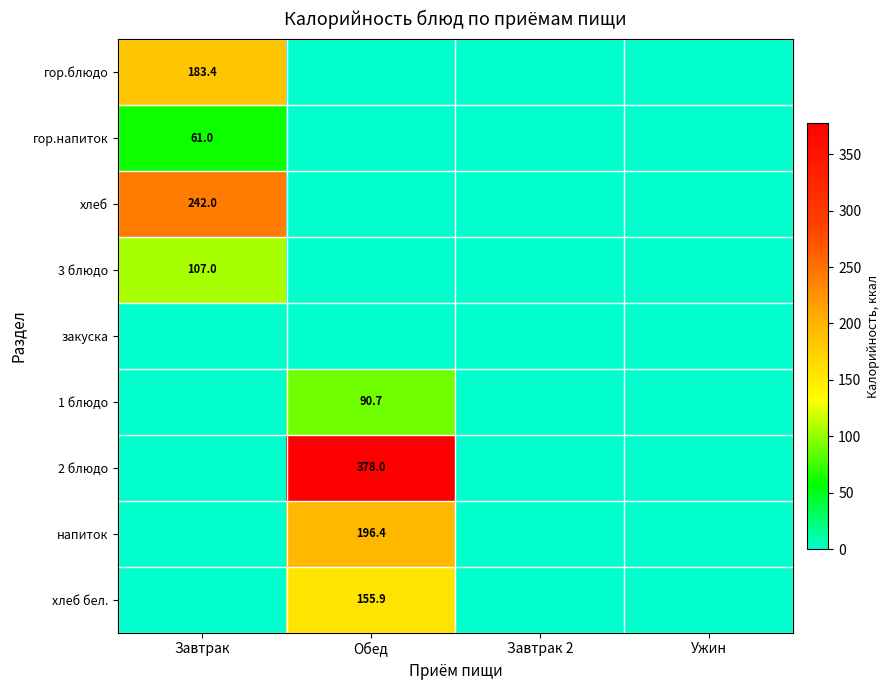

Is it true that напиток equals 58.1 at Обед?

False